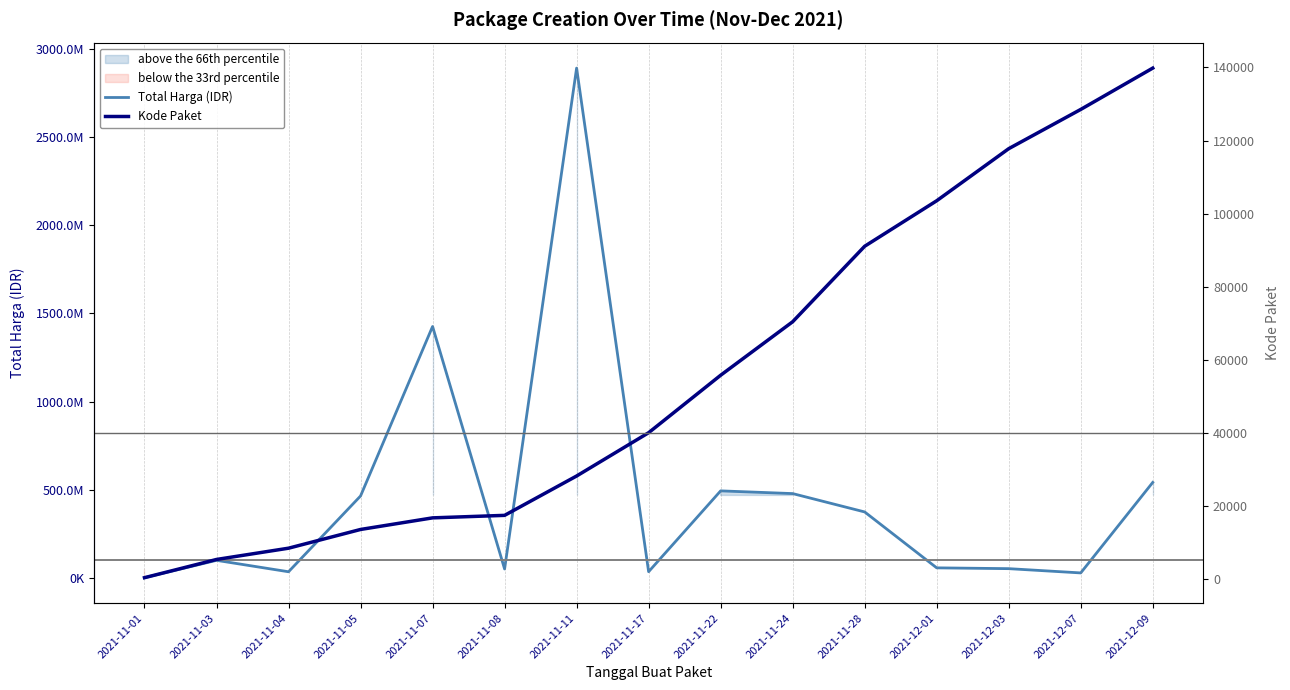

Which category has the lowest value across all series?

2021-11-01